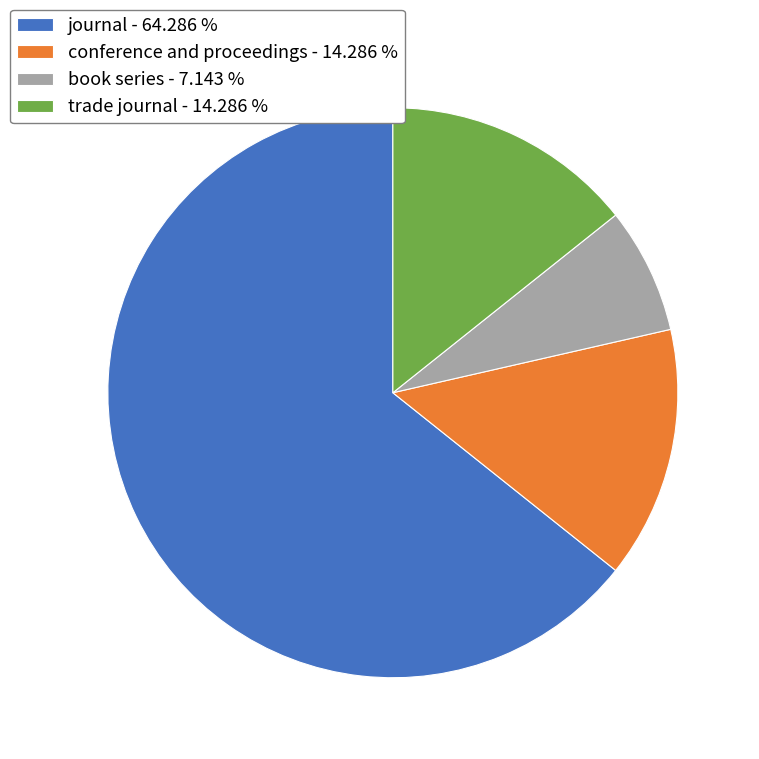

How many segments does this pie chart have?

4